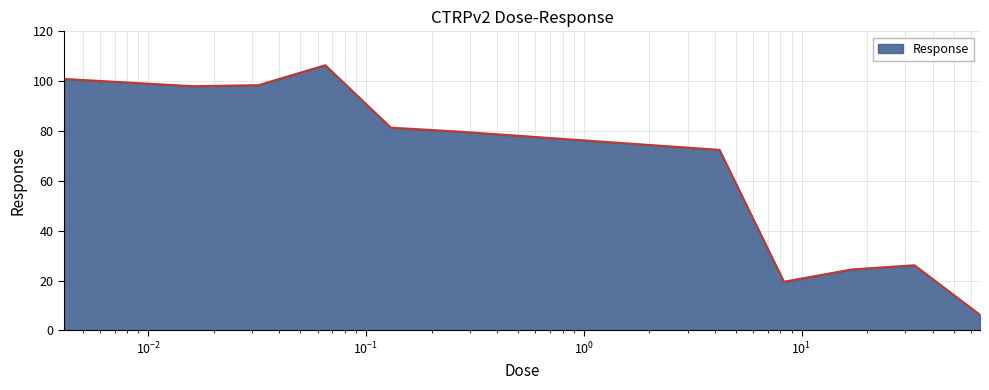

What is the greatest value displayed?

106.4